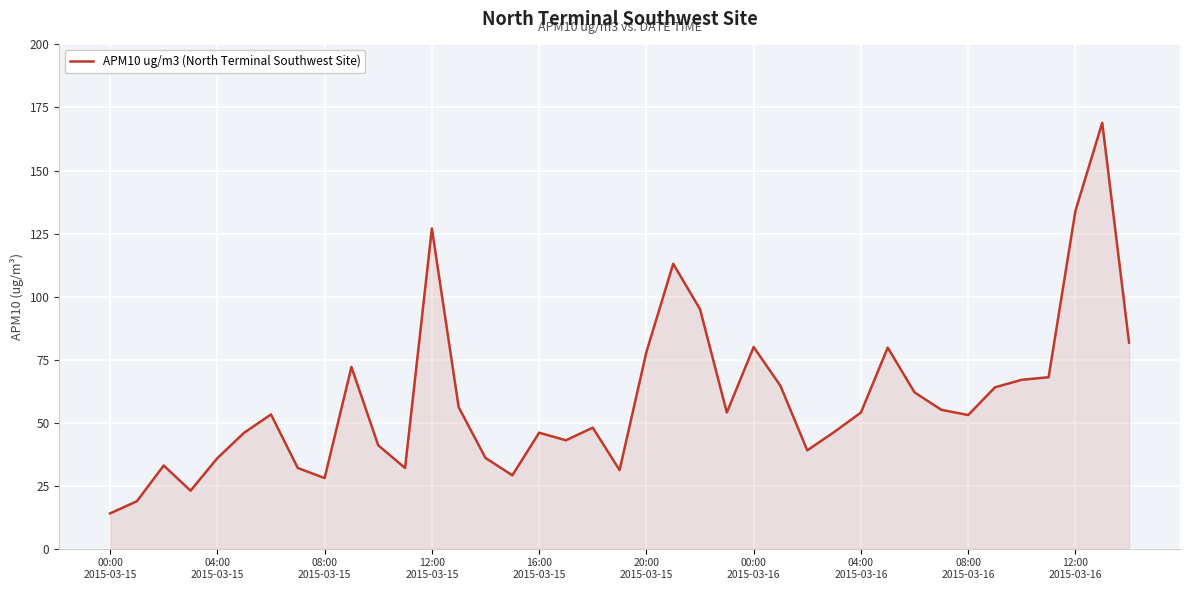

What is the maximum value shown in the chart?

168.9